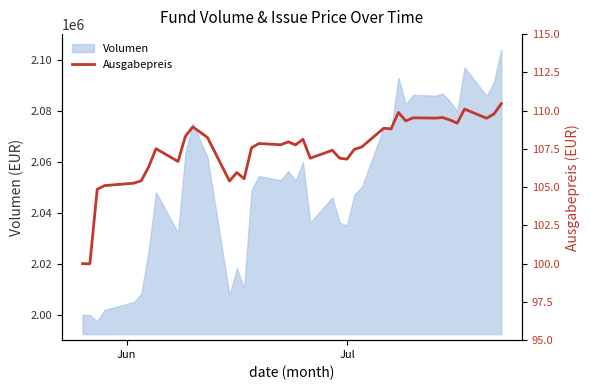

What is the smallest value displayed?

100.0